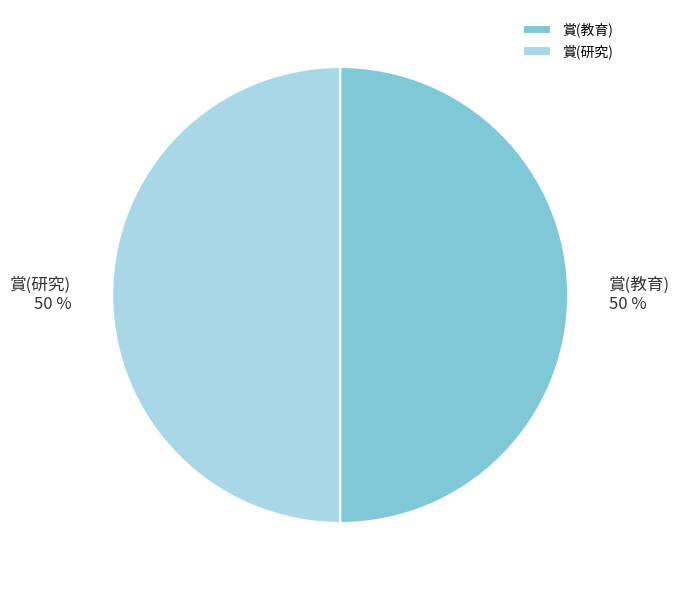

Count the number of slices in the pie.

2